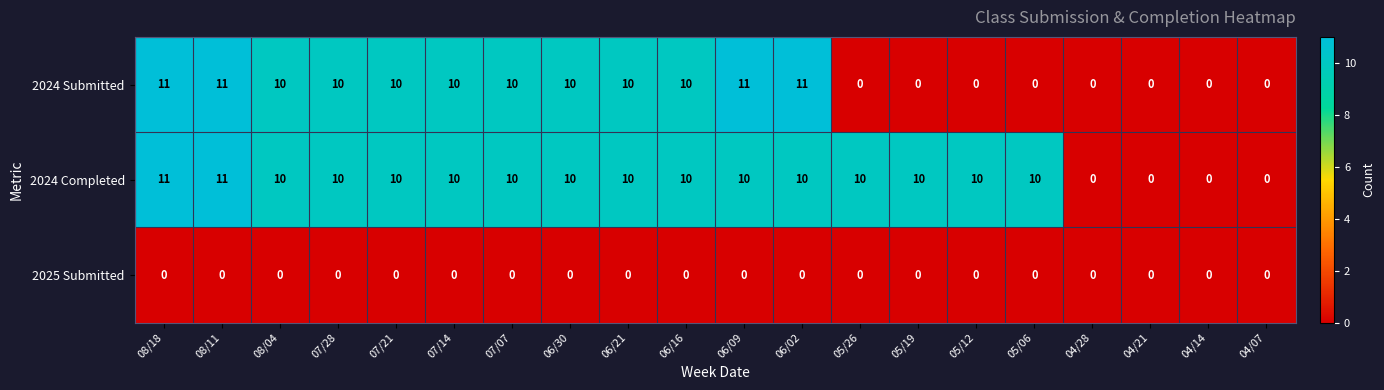

What is the difference between the highest and lowest values at 07/07?

10